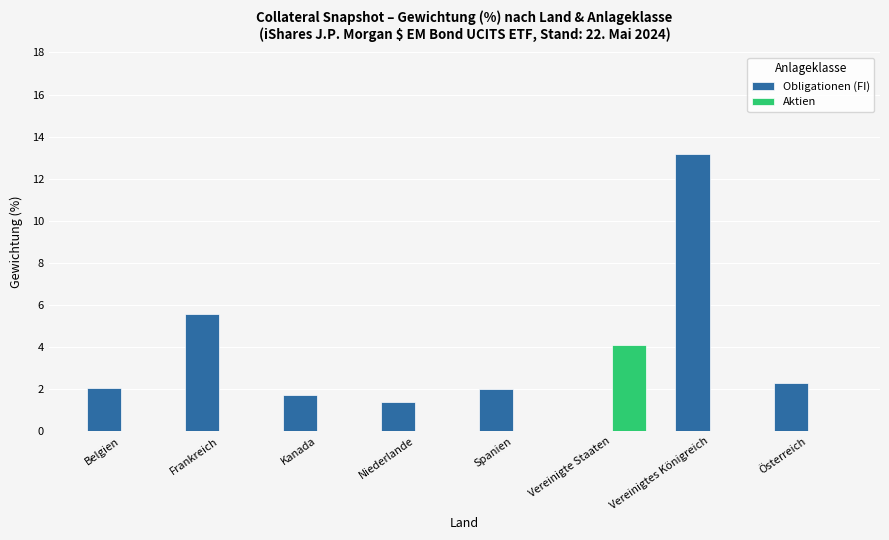

How many Aktien values are between 0 and 1?

7